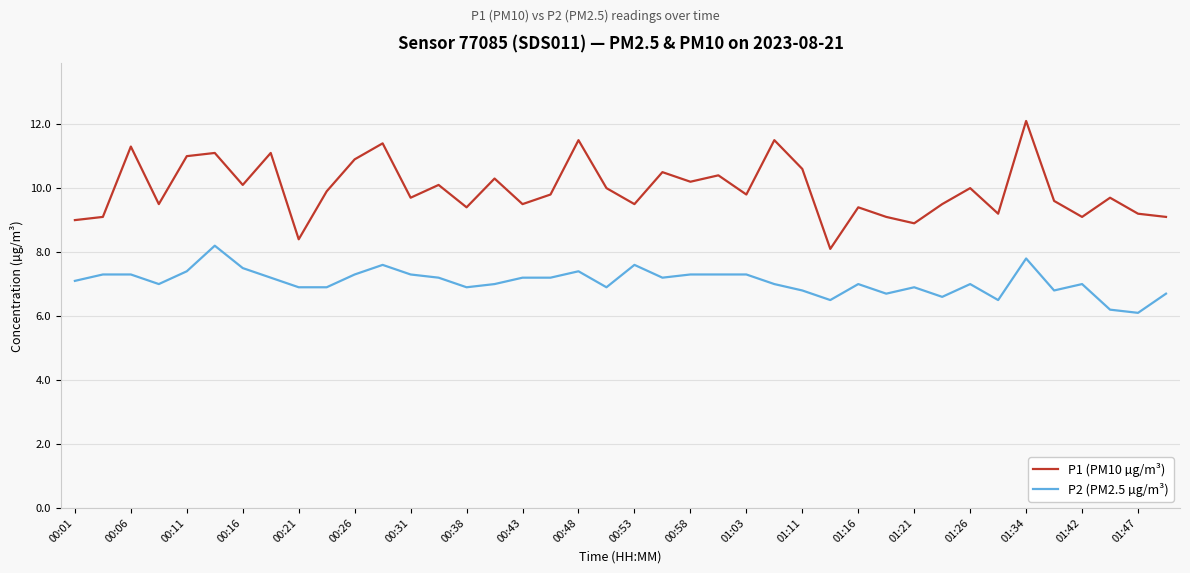

Which series has the widest spread of values?

P1 (PM10 µg/m³)